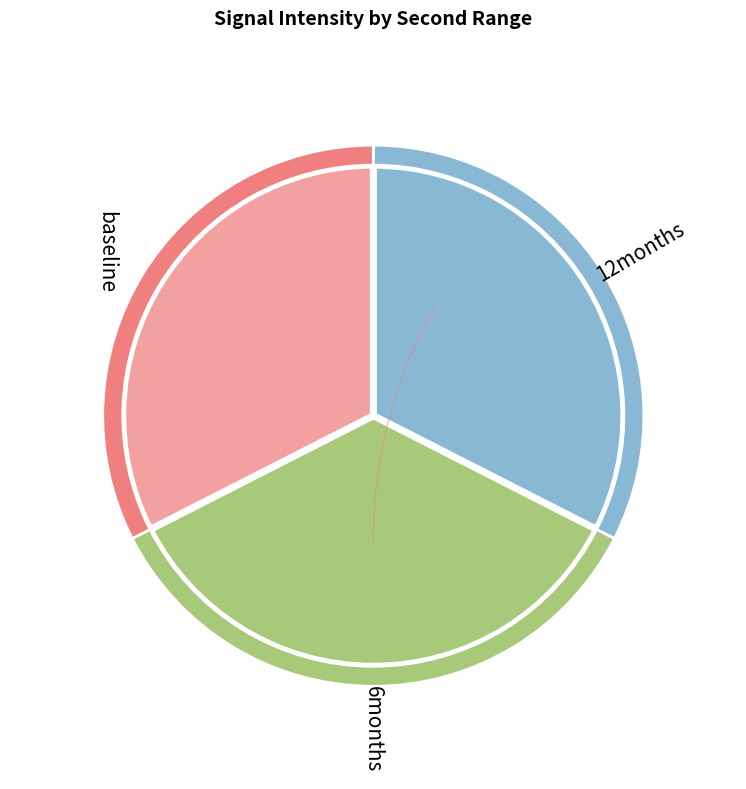

Between 4 and 22, which is larger?

22